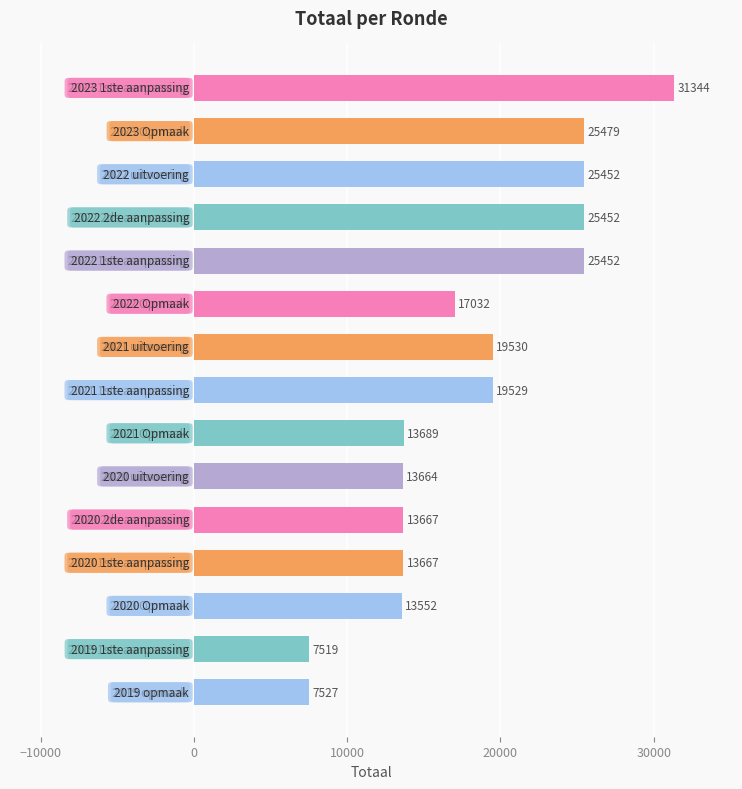

What is the average value?

18170